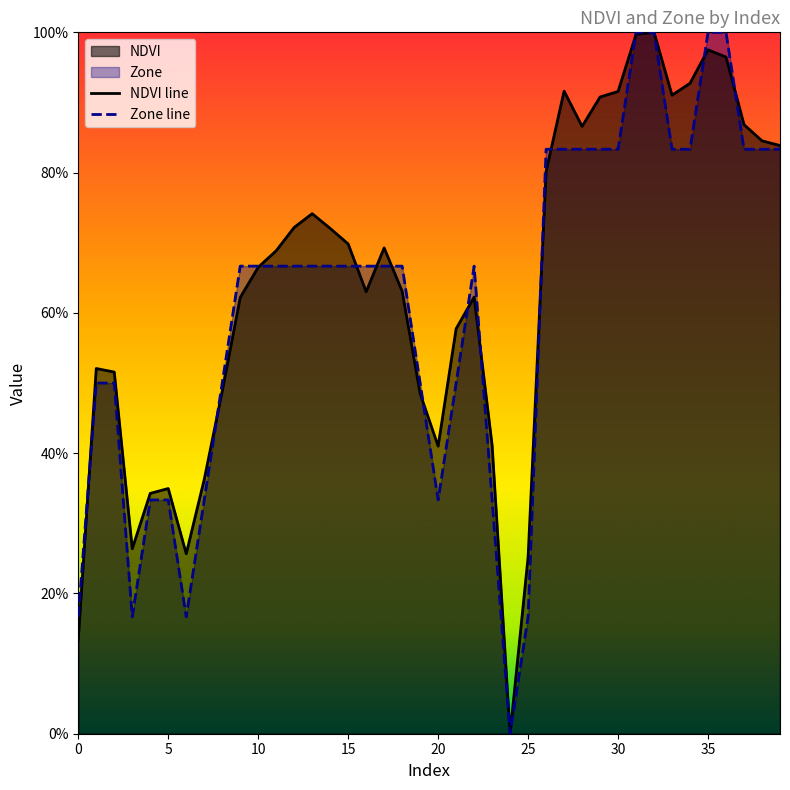

True or false: NDVI line has more than 0 interior local peaks.

True